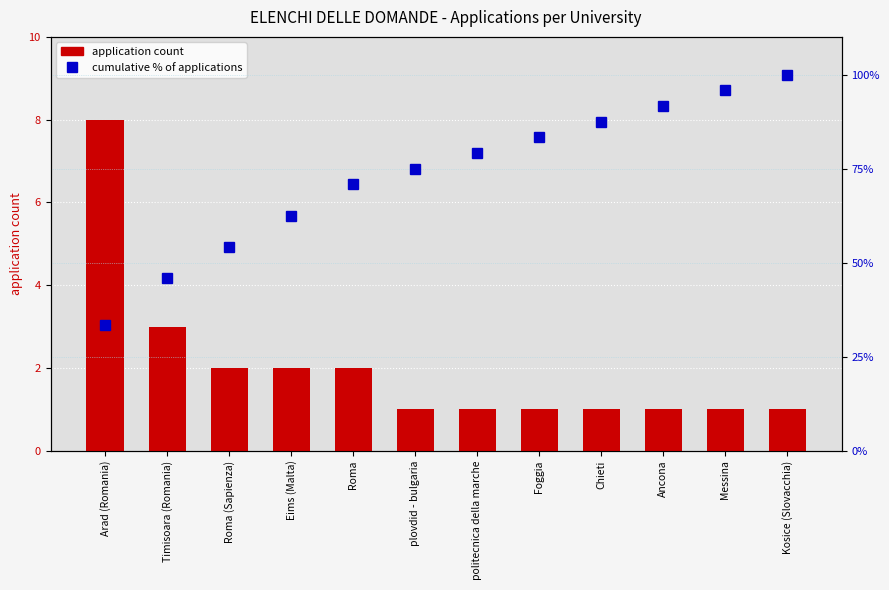

Rank the categories by application count value from highest to lowest.

Arad (Romania), Timisoara (Romania), Roma (Sapienza), Eims (Malta), Roma, plovdid - bulgaria, politecnica della marche, Foggia, Chieti, Ancona, Messina, Kosice (Slovacchia)